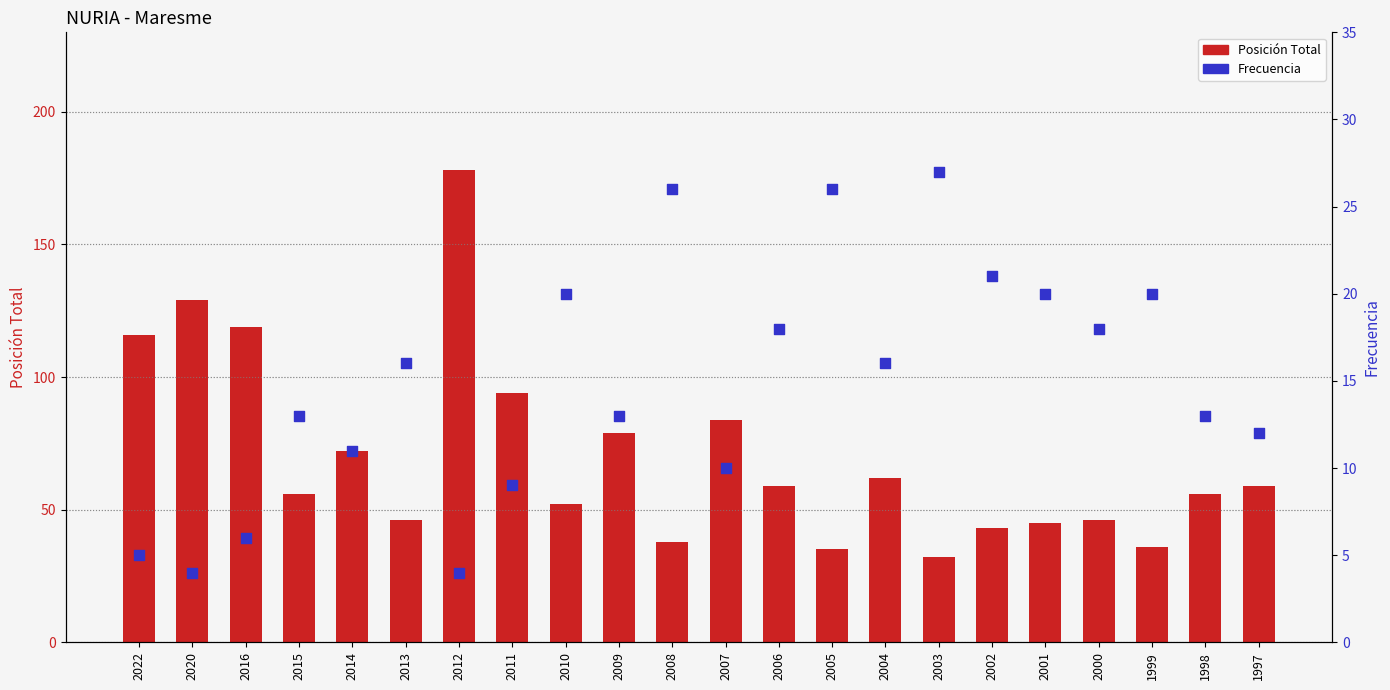

At how many categories does at least one series exceed 98?

4